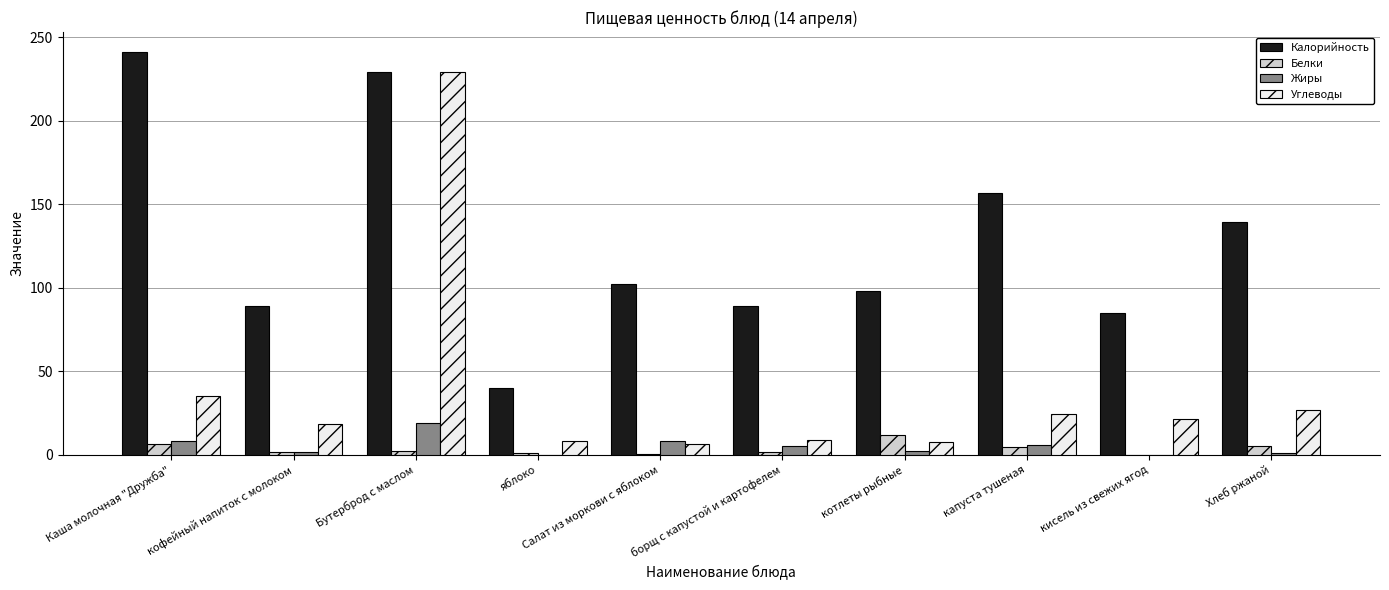

What is the sum of the Белки values at Бутерброд с маслом and кофейный напиток с молоком?

3.5